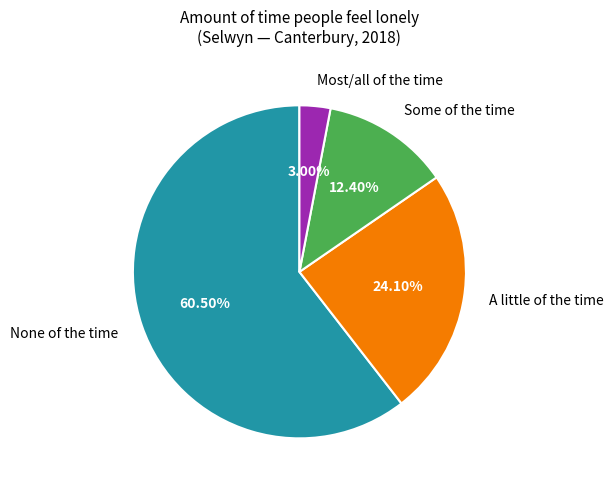

What is the largest slice in the pie chart?

None of the time